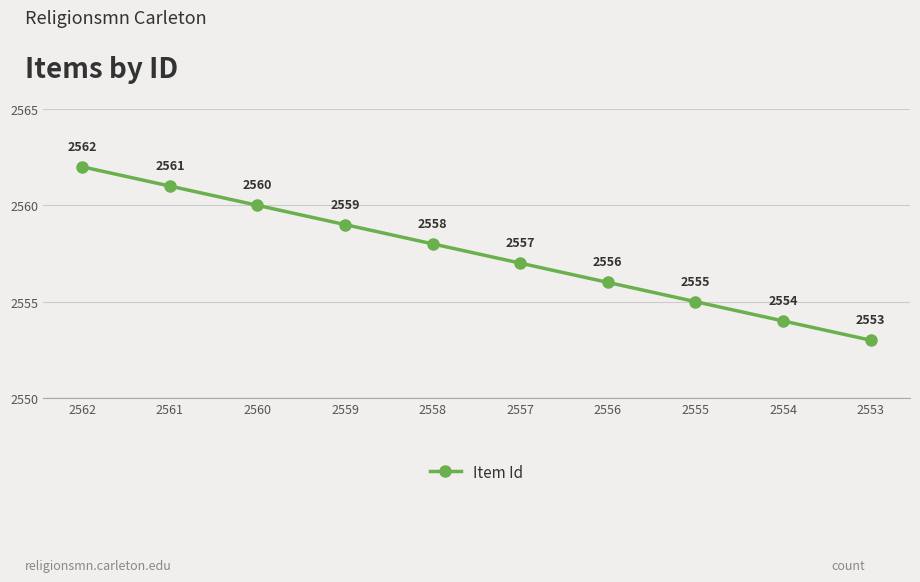

Count the number of data series in this chart.

1